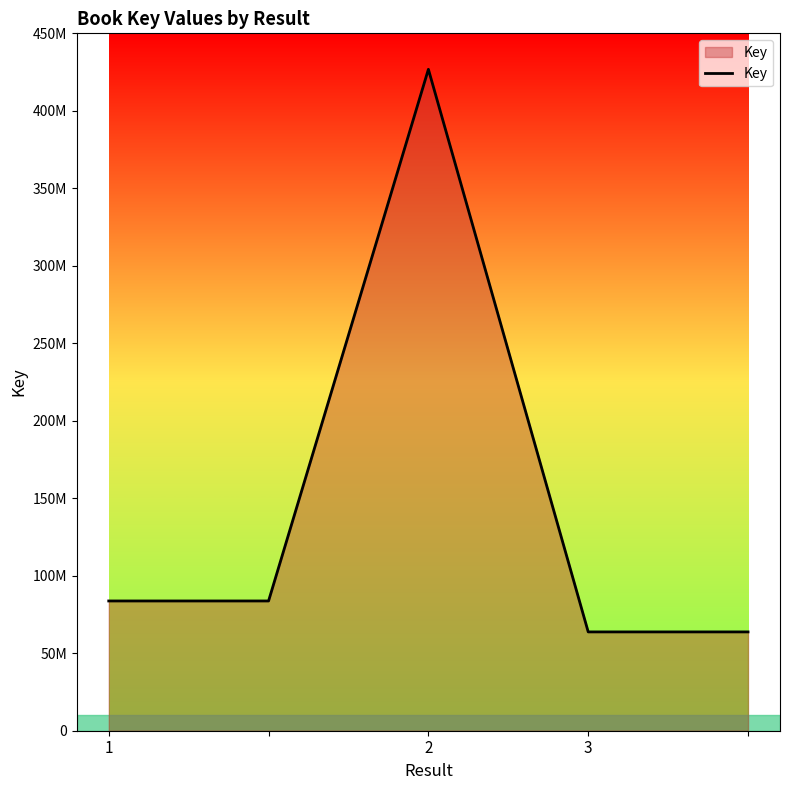

Is this an area chart (filled region under the line)?

Yes